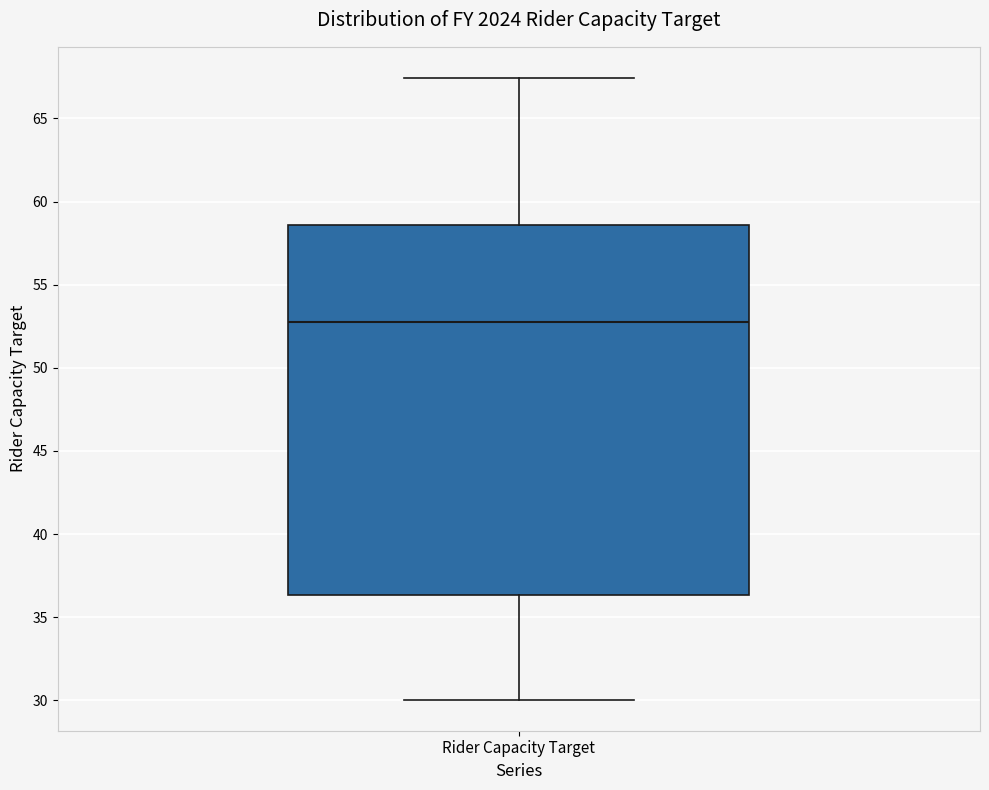

Transcribe this box plot: give where the median line is, the range the box spans, and where the two whiskers end, as read against the y-axis. The values are not printed on the chart, so give them approximately, as read against the axis.

median 53.0, box 36.5 to 58.5, whiskers 30.0 to 67.5